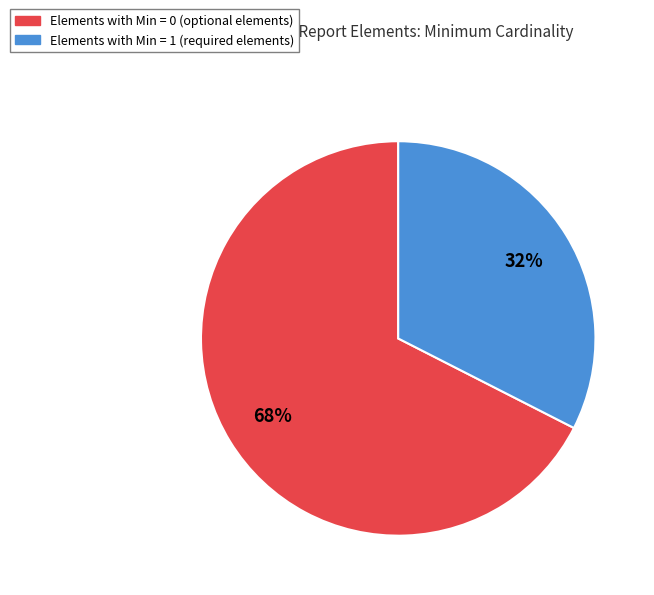

Is there a majority slice in this chart?

Yes